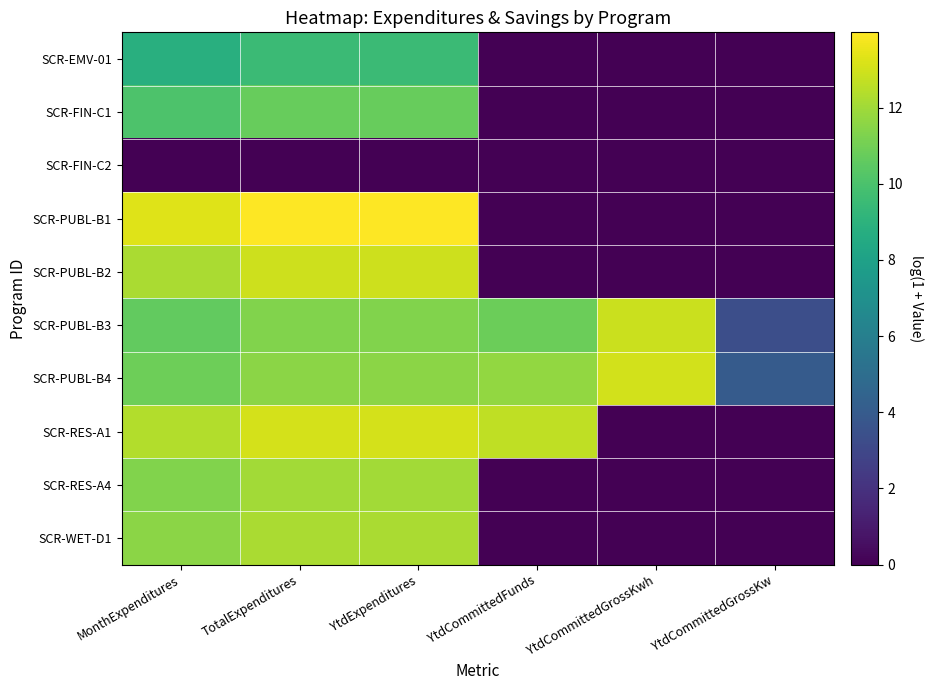

Reading right to left, transcribe all the data shown in this chart.

SCR-EMV-01: YtdCommittedGrossKw=0.0	YtdCommittedGrossKwh=0.0	YtdCommittedFunds=0.0	YtdExpenditures=9.5	TotalExpenditures=9.5	MonthExpenditures=8.8
SCR-FIN-C1: YtdCommittedGrossKw=0.0	YtdCommittedGrossKwh=0.0	YtdCommittedFunds=0.0	YtdExpenditures=10.7	TotalExpenditures=10.7	MonthExpenditures=10.1
SCR-FIN-C2: YtdCommittedGrossKw=0.0	YtdCommittedGrossKwh=0.0	YtdCommittedFunds=0.0	YtdExpenditures=0.0	TotalExpenditures=0.0	MonthExpenditures=0.0
SCR-PUBL-B1: YtdCommittedGrossKw=0.0	YtdCommittedGrossKwh=0.0	YtdCommittedFunds=0.0	YtdExpenditures=14.0	TotalExpenditures=14.0	MonthExpenditures=13.3
SCR-PUBL-B2: YtdCommittedGrossKw=0.0	YtdCommittedGrossKwh=0.0	YtdCommittedFunds=0.0	YtdExpenditures=12.9	TotalExpenditures=12.9	MonthExpenditures=12.2
SCR-PUBL-B3: YtdCommittedGrossKw=3.3	YtdCommittedGrossKwh=12.9	YtdCommittedFunds=10.9	YtdExpenditures=11.3	TotalExpenditures=11.3	MonthExpenditures=10.6
SCR-PUBL-B4: YtdCommittedGrossKw=4.0	YtdCommittedGrossKwh=13.0	YtdCommittedFunds=11.7	YtdExpenditures=11.6	TotalExpenditures=11.6	MonthExpenditures=10.9
SCR-RES-A1: YtdCommittedGrossKw=0.0	YtdCommittedGrossKwh=0.0	YtdCommittedFunds=12.6	YtdExpenditures=13.1	TotalExpenditures=13.1	MonthExpenditures=12.4
SCR-RES-A4: YtdCommittedGrossKw=0.0	YtdCommittedGrossKwh=0.0	YtdCommittedFunds=0.0	YtdExpenditures=12.0	TotalExpenditures=12.0	MonthExpenditures=11.3
SCR-WET-D1: YtdCommittedGrossKw=0.0	YtdCommittedGrossKwh=0.0	YtdCommittedFunds=0.0	YtdExpenditures=12.2	TotalExpenditures=12.2	MonthExpenditures=11.5